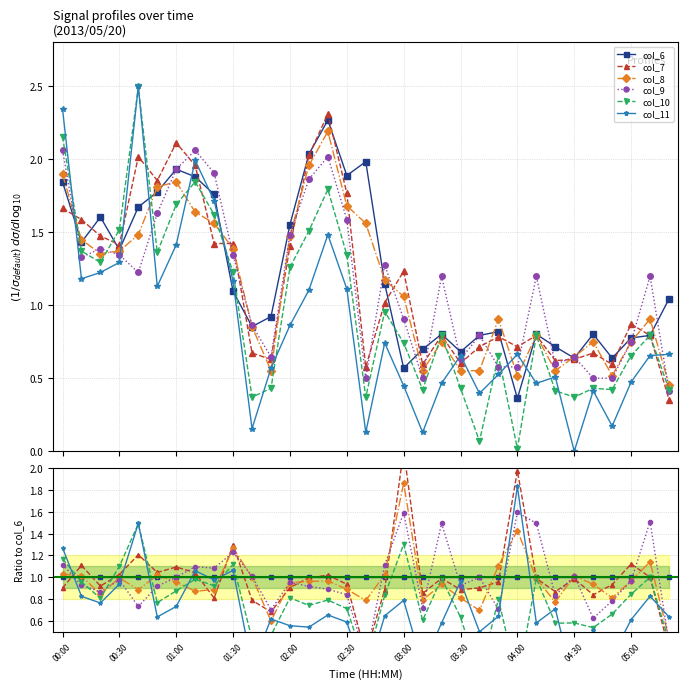

What is the sum of all col_7 values?

32.8